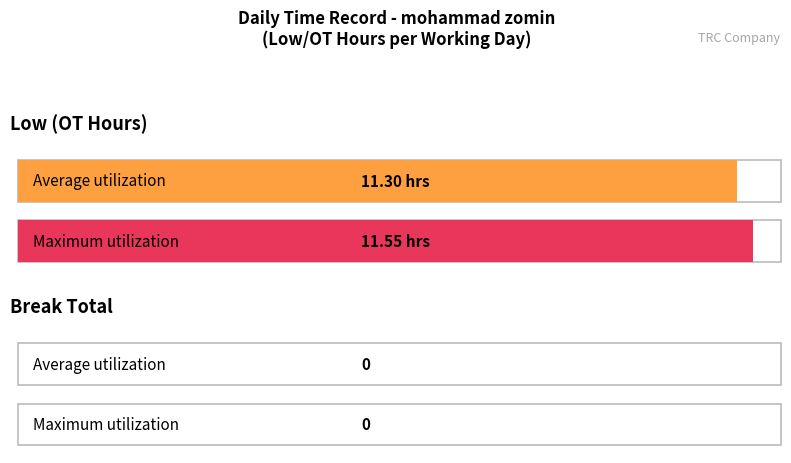

Does the chart contain any negative values?

No